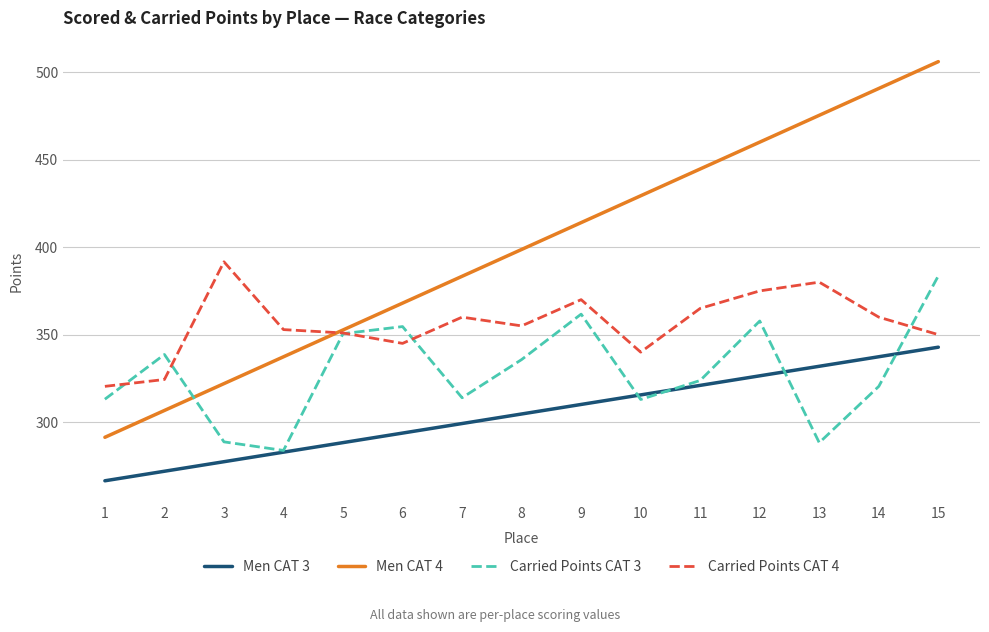

What is the difference between the maximum and minimum values in the Carried Points CAT 4 series?

71.2